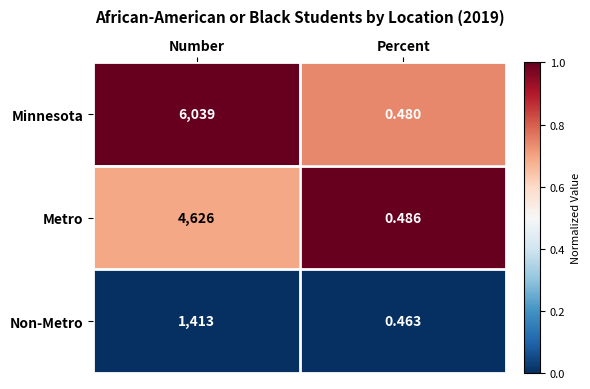

Where is Non-Metro nearest to the value 706?

Percent